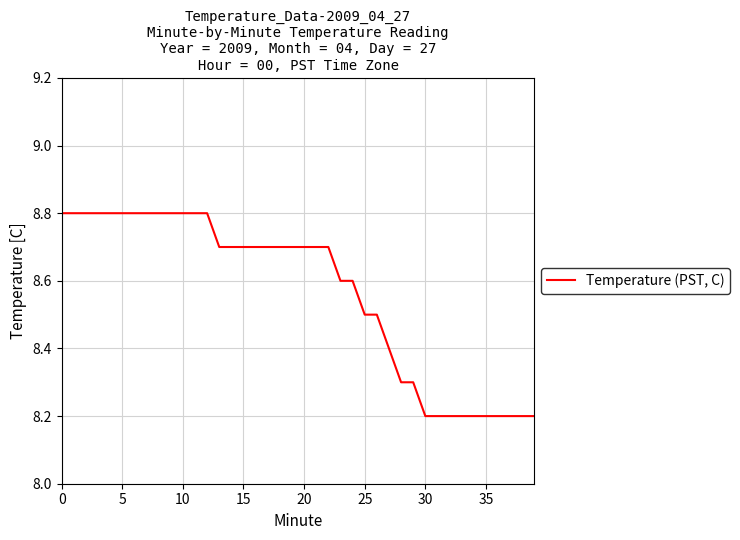

What is the difference between the maximum and minimum values?

0.6